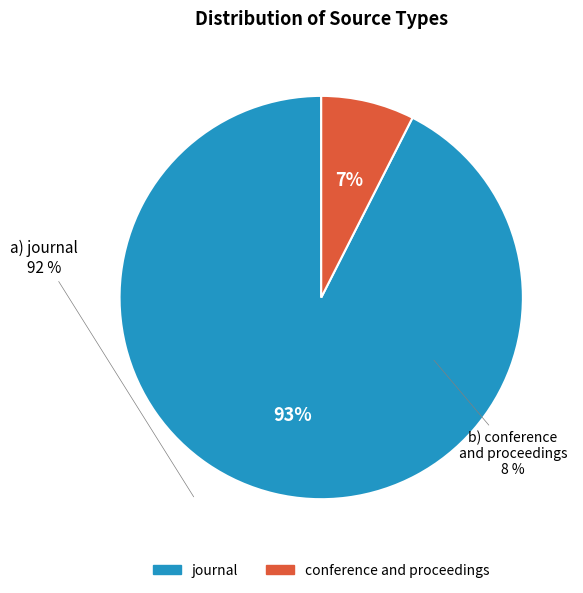

Which slice is the smallest?

conference and proceedings